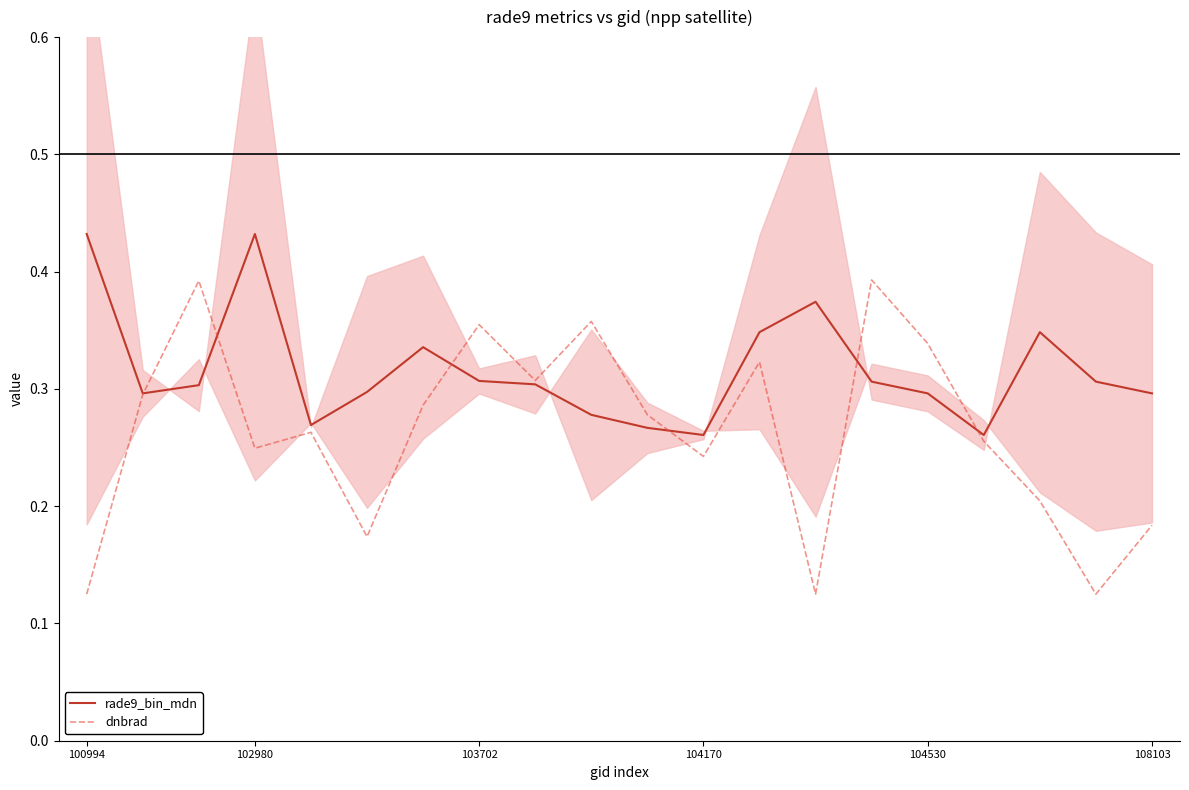

What is the greatest value displayed?

0.4